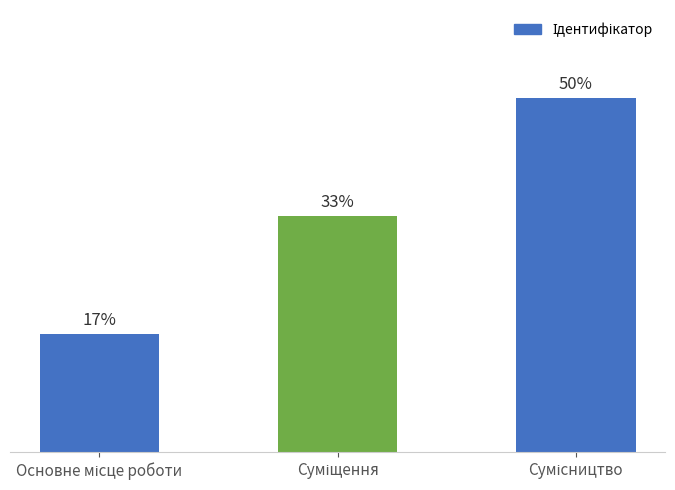

At which category does the chart reach its minimum across all series?

Основне місце роботи